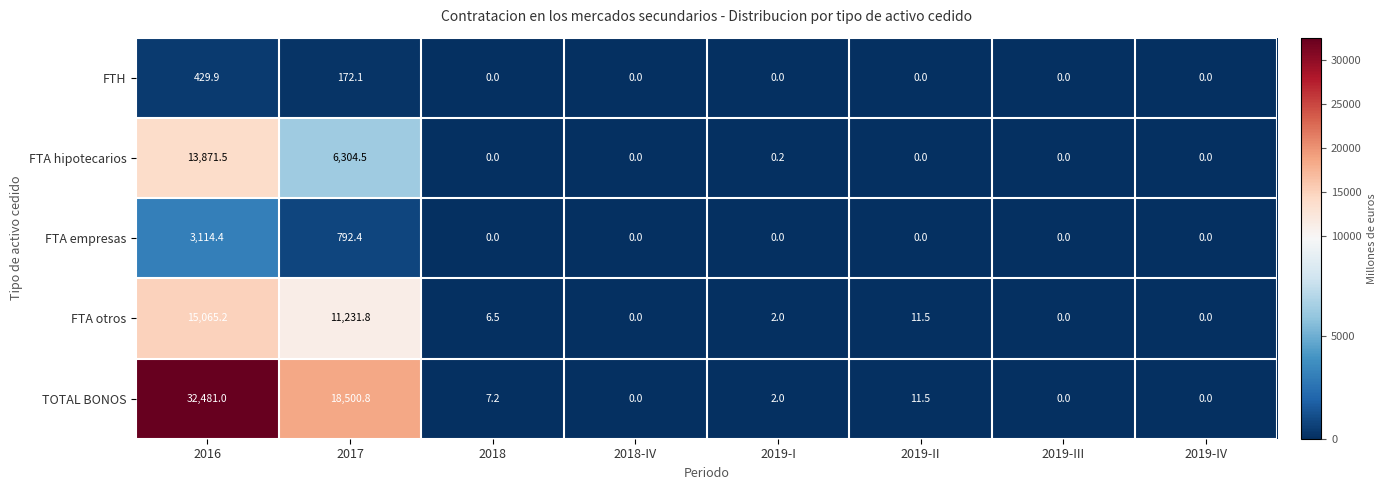

Which series has the largest total across all categories?

TOTAL BONOS